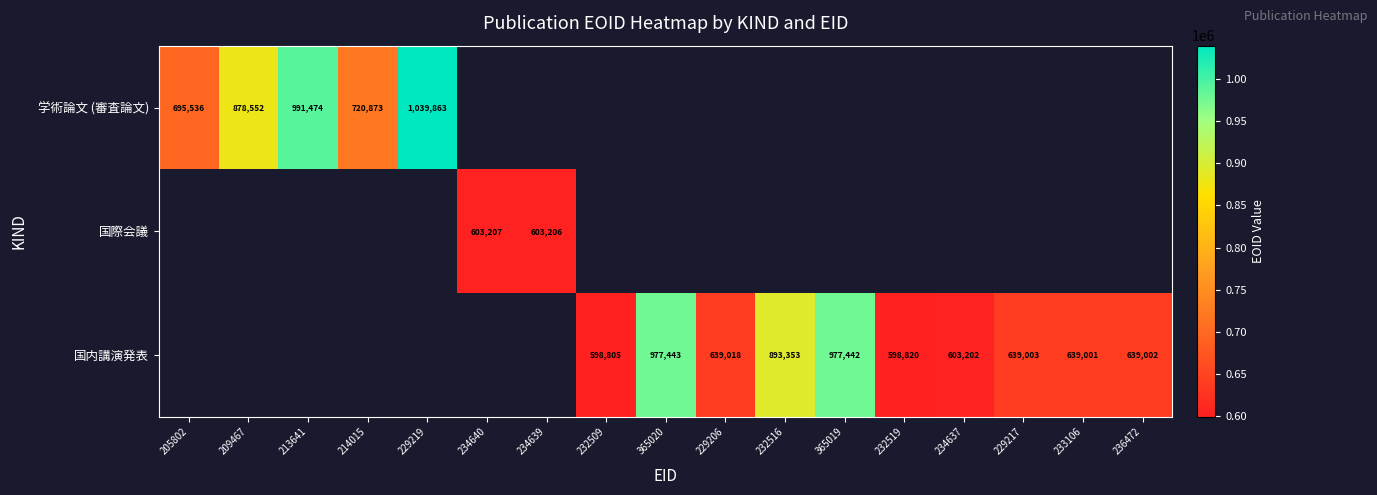

The value of 国内講演発表 at 232516 is 893353. True or false?

True